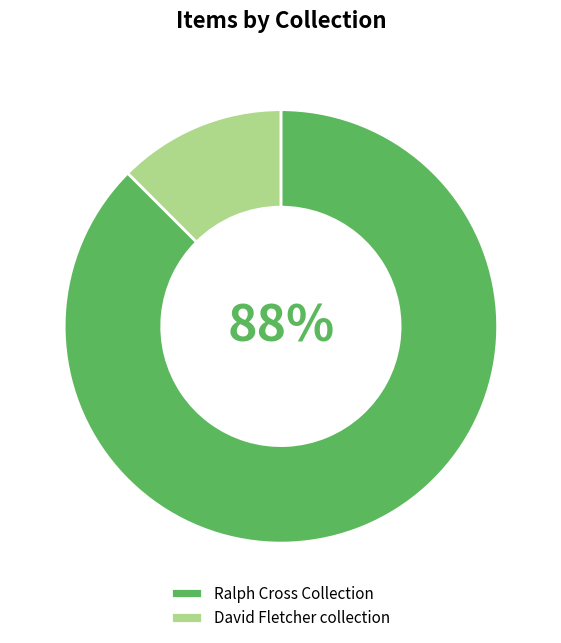

How many segments does this pie chart have?

2